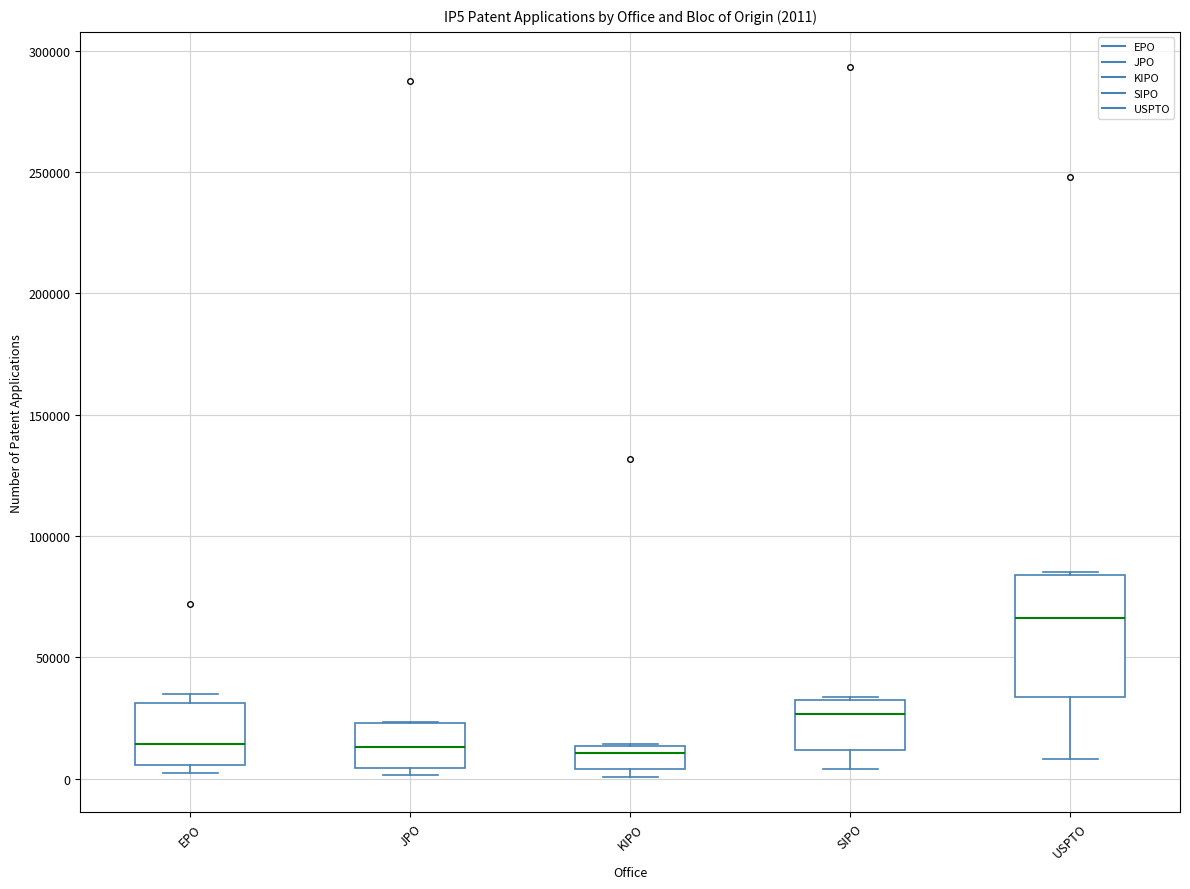

Which box is the tallest, from its lower edge to its upper edge?

USPTO